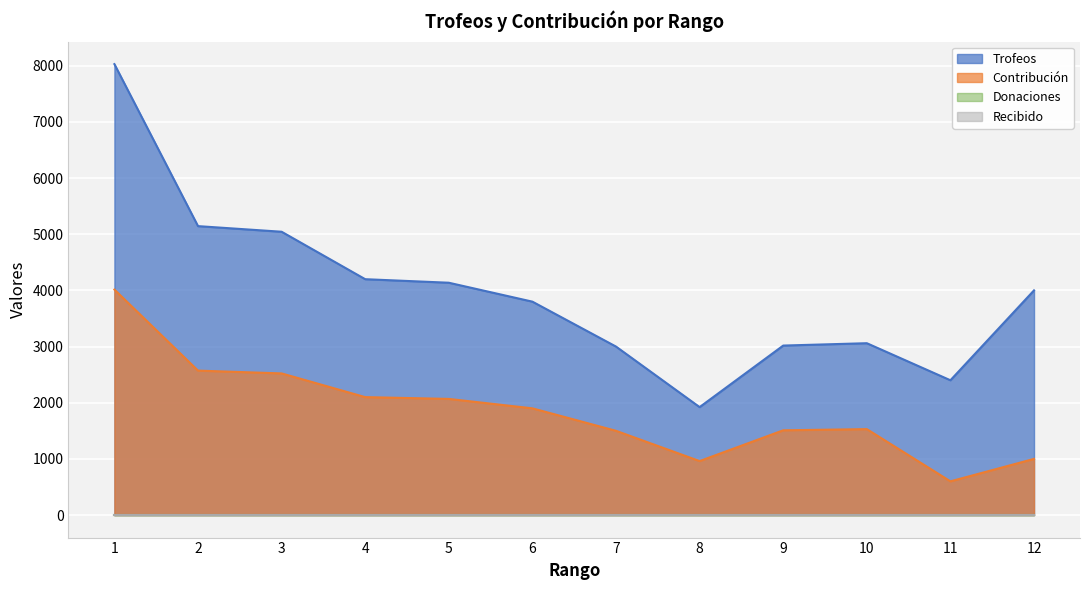

Is it true that Trofeos equals 4001 at 12?

True